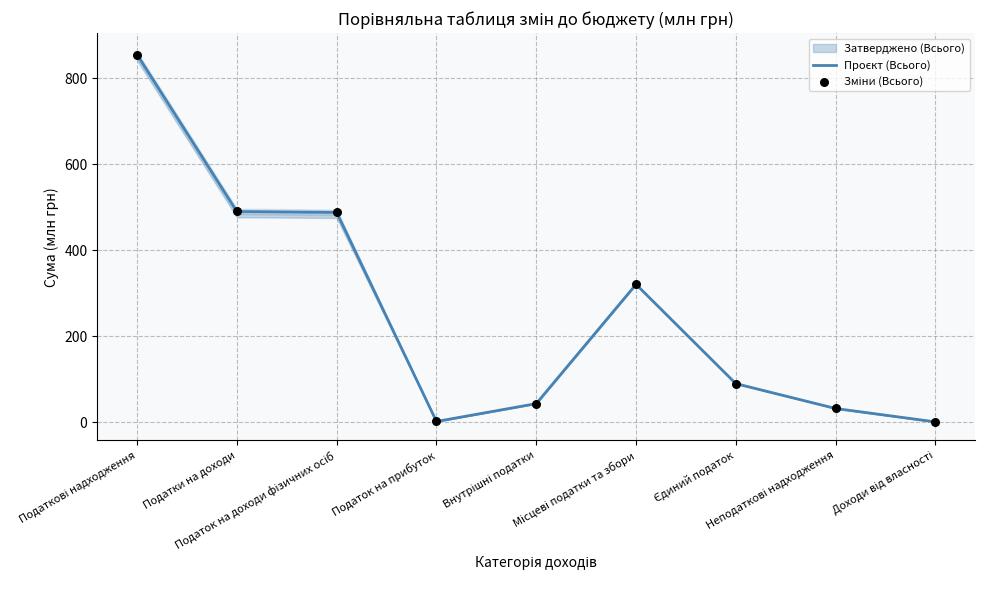

Which series has the largest total across all categories?

Проєкт (Всього)